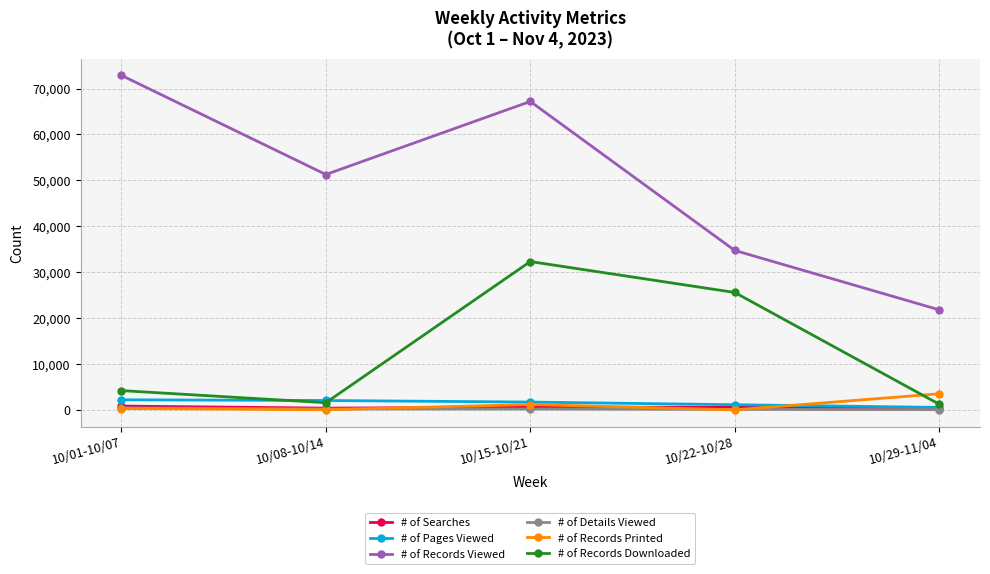

Is the value of # of Pages Viewed at 10/01-10/07 greater than the value of # of Records Downloaded at 10/15-10/21?

No